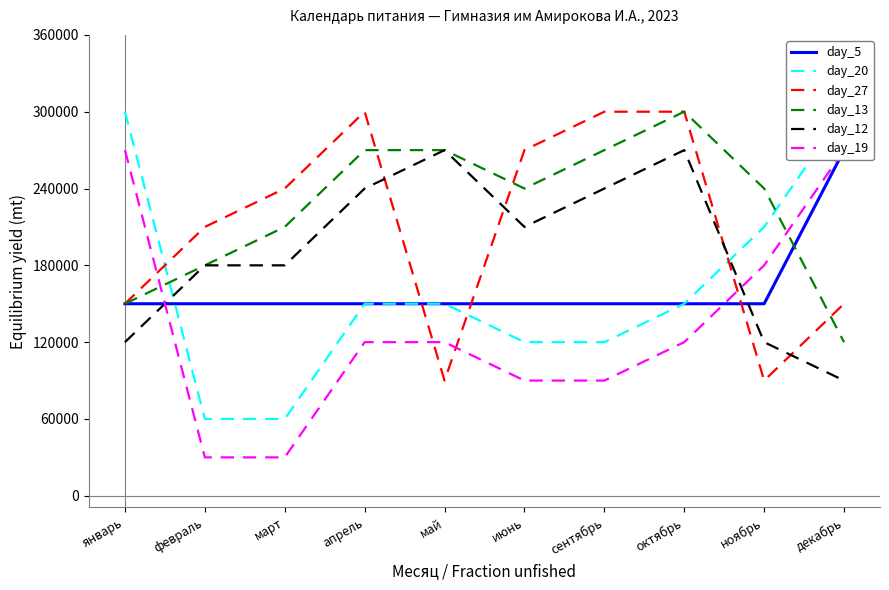

True or false: day_20 has more than 2 interior local peaks.

False